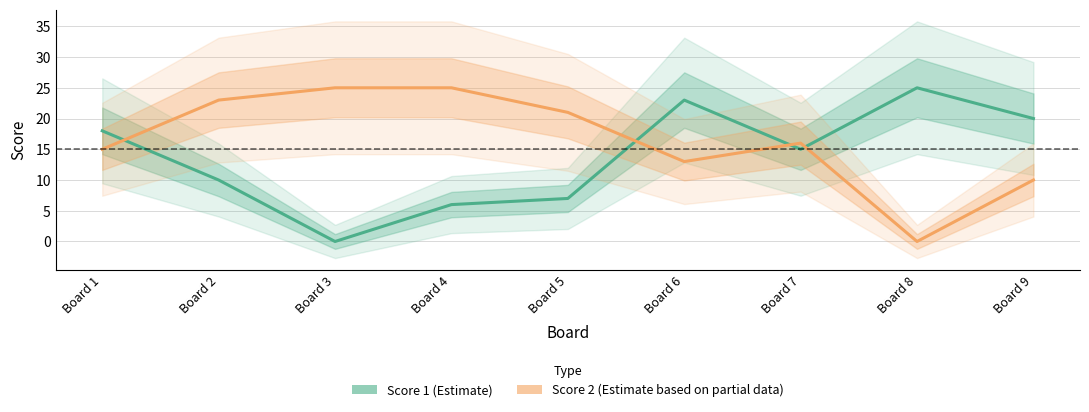

Where does the Score 2 series first go above 16?

Board 2